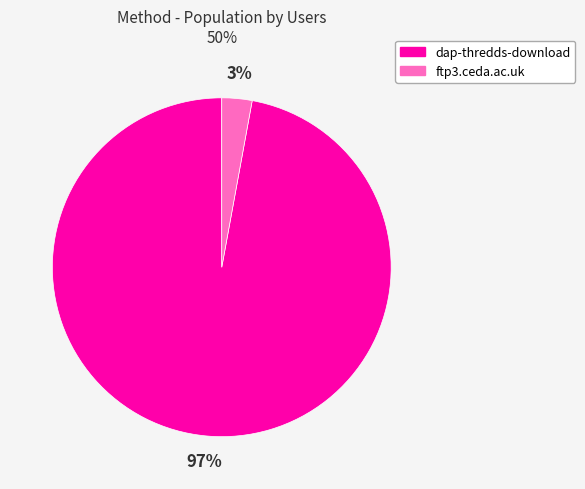

To the nearest percent, what is the combined percentage of ftp3.ceda.ac.uk and dap-thredds-download?

100%